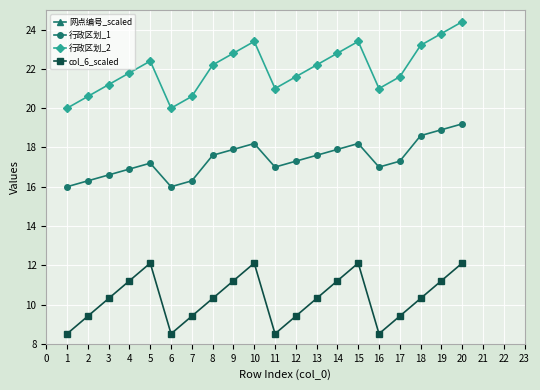

What is the value of the col_6_scaled point at the 12th from the left?

9.4